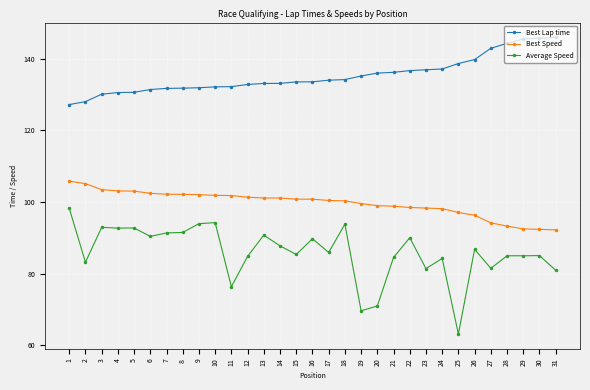

Which series has the largest range (max minus min)?

Average Speed